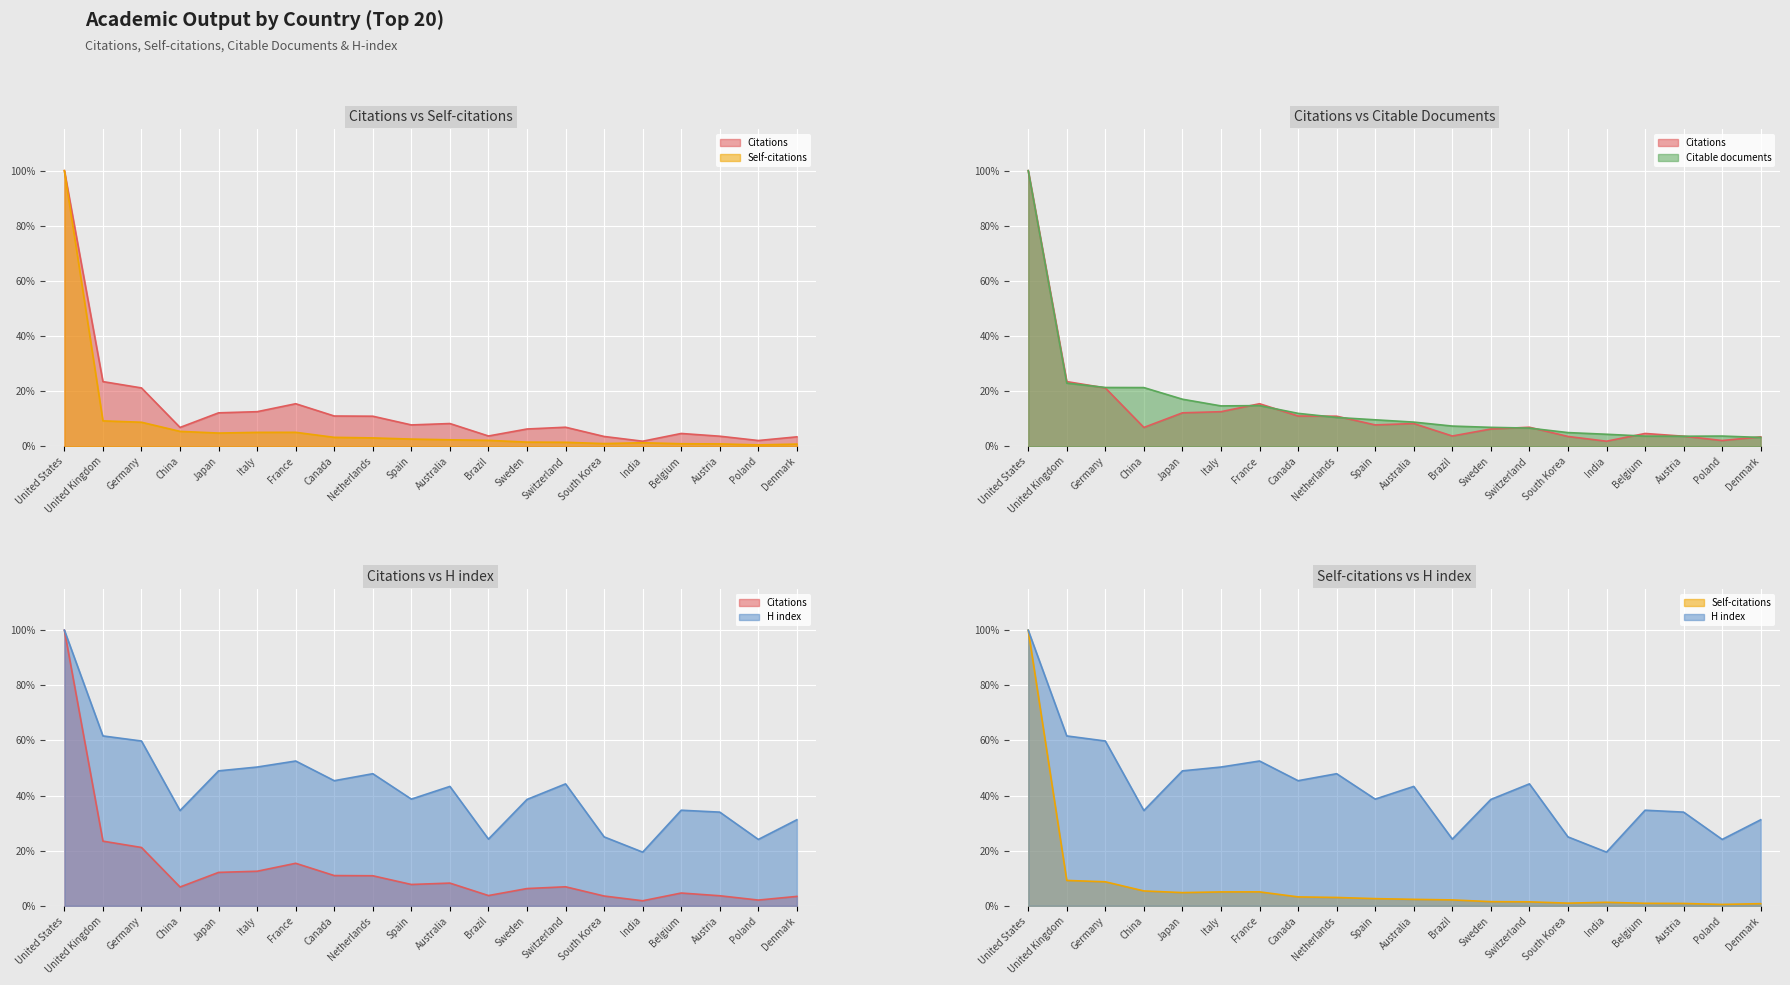

What is the sum of the Citable documents values at Italy and Japan?

0.3